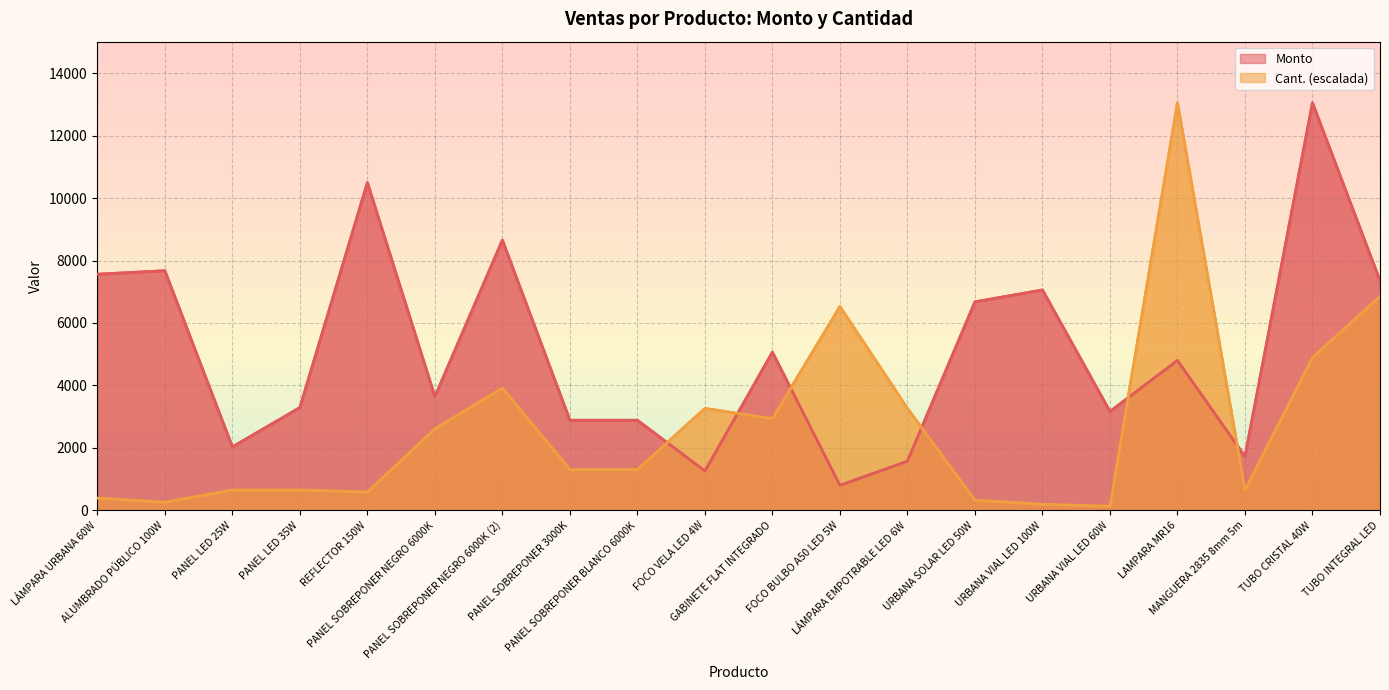

The Monto series shows 800.0 at FOCO BULBO A50 LED 5W. True or false?

True